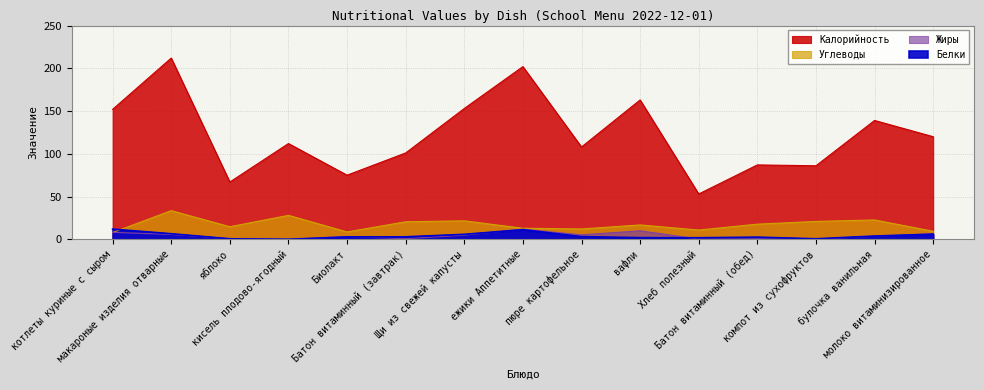

True or false: Белки and Жиры intersect in this chart.

True